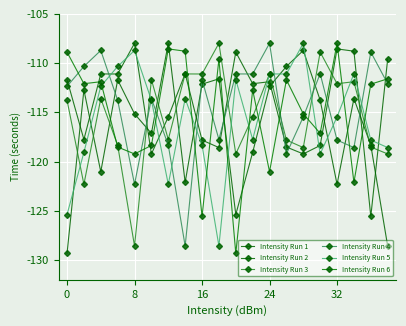

Which series has the largest total across all categories?

Intensity Run 2